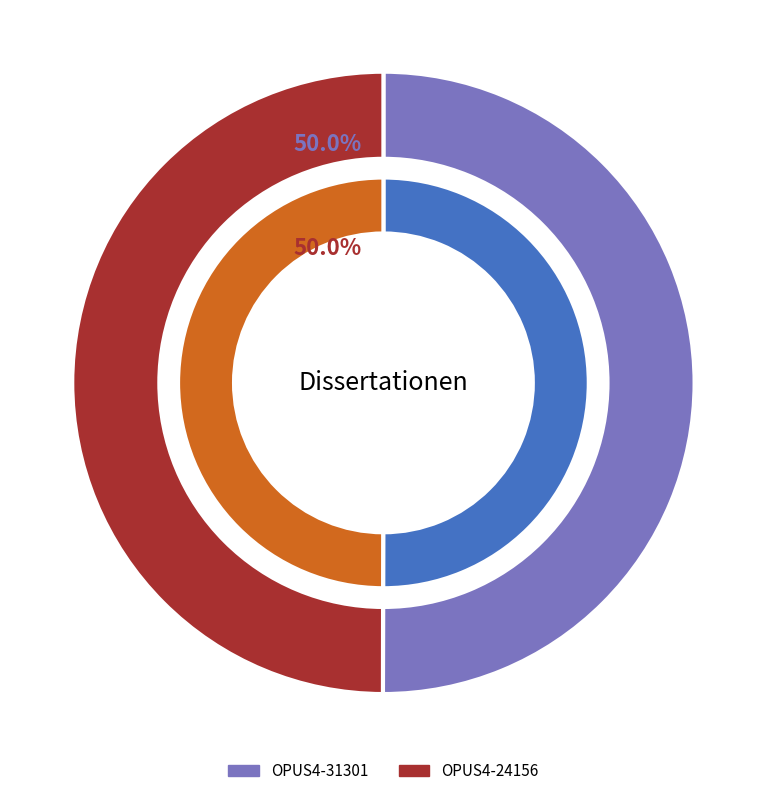

How much of the chart is everything except OPUS4-24156?

50.0%